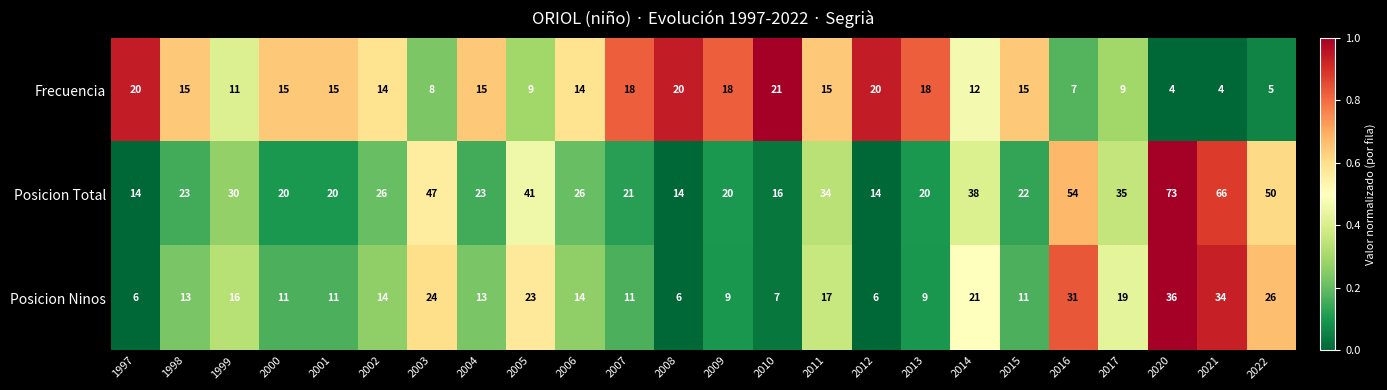

List the series in order of their overall mean, highest first.

Posicion Total, Posicion Ninos, Frecuencia